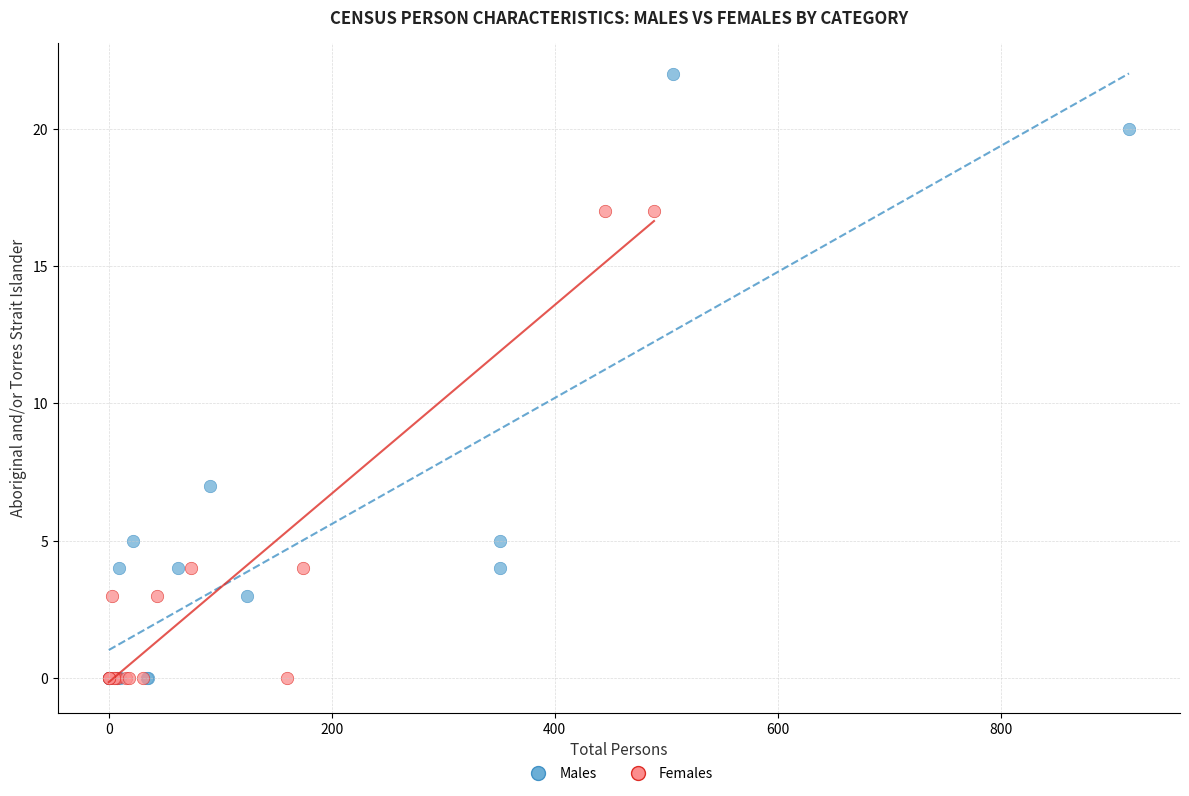

Which series reaches the maximum Y coordinate?

Males